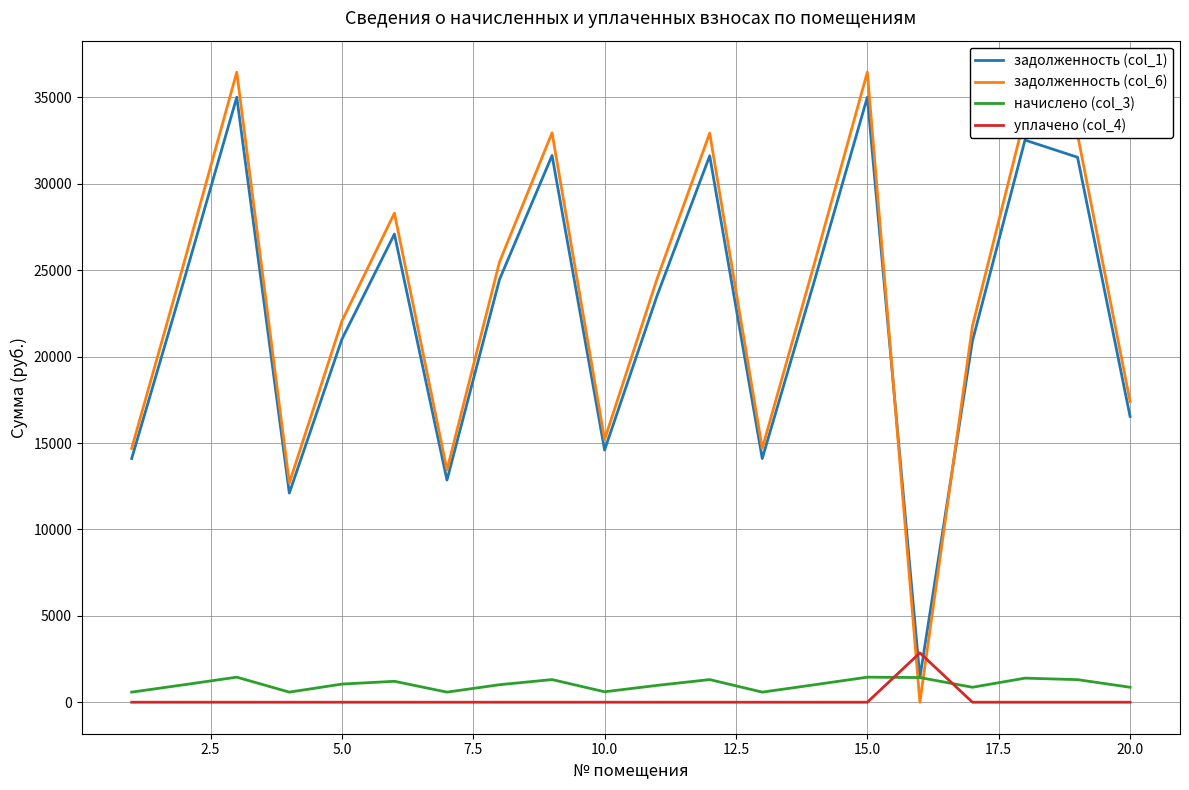

What is the sum of all задолженность (col_6) values?

466785.4